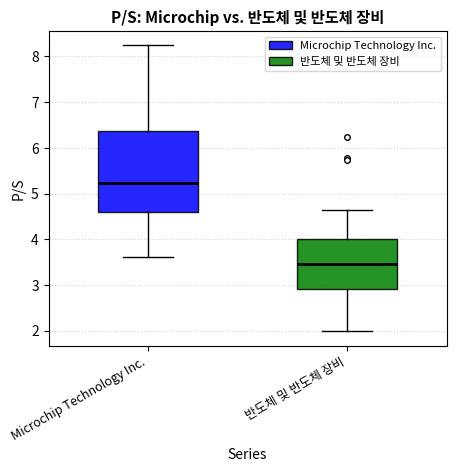

Reading left to right, transcribe this box plot: for each box, give where its median line is, the range the box spans, and where its two whiskers end, as read against the y-axis. The values are not printed on the chart, so give them approximately, as read against the axis.

Microchip Technology Inc.: median 5.2, box 4.6 to 6.4, whiskers 3.6 to 8.2
반도체 및 반도체 장비: median 3.5, box 2.9 to 4.0, whiskers 2.0 to 4.6